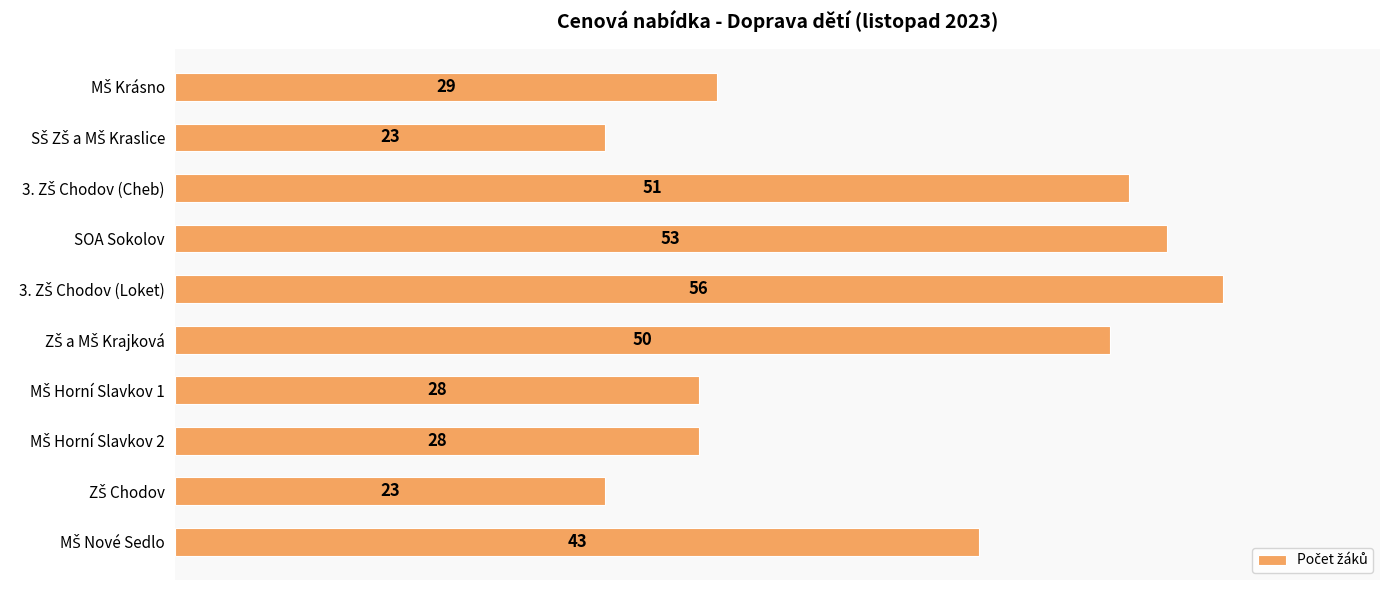

What is the value of the 6th bar from the top?

50